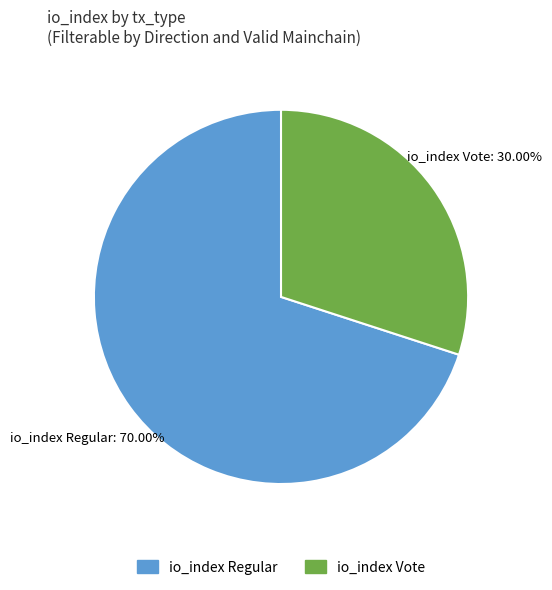

Do io_index Regular and io_index Vote together represent more than half of the pie?

Yes